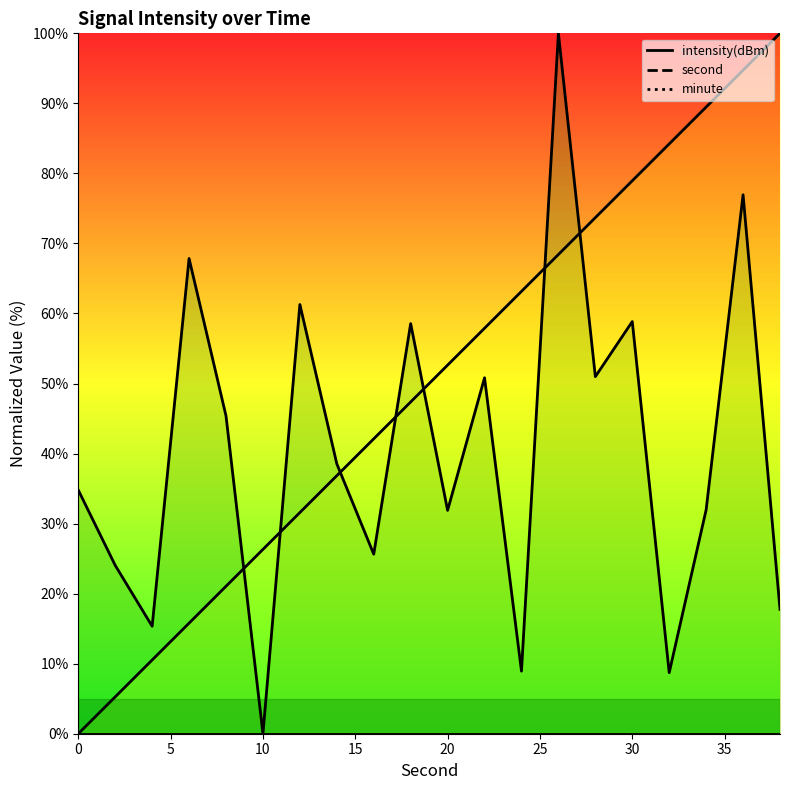

Reading right to left, what are all the values shown in this chart?

intensity(dBm): 17.8	76.9	32.0	8.7	58.8	51.0	100.0	8.9	50.8	31.9	58.6	25.6	38.5	61.3	0.0	45.4	67.9	15.3	24.0	34.8
second: 100.0	94.7	89.5	84.2	78.9	73.7	68.4	63.2	57.9	52.6	47.4	42.1	36.8	31.6	26.3	21.1	15.8	10.5	5.3	0.0
minute: 0.0	0.0	0.0	0.0	0.0	0.0	0.0	0.0	0.0	0.0	0.0	0.0	0.0	0.0	0.0	0.0	0.0	0.0	0.0	0.0